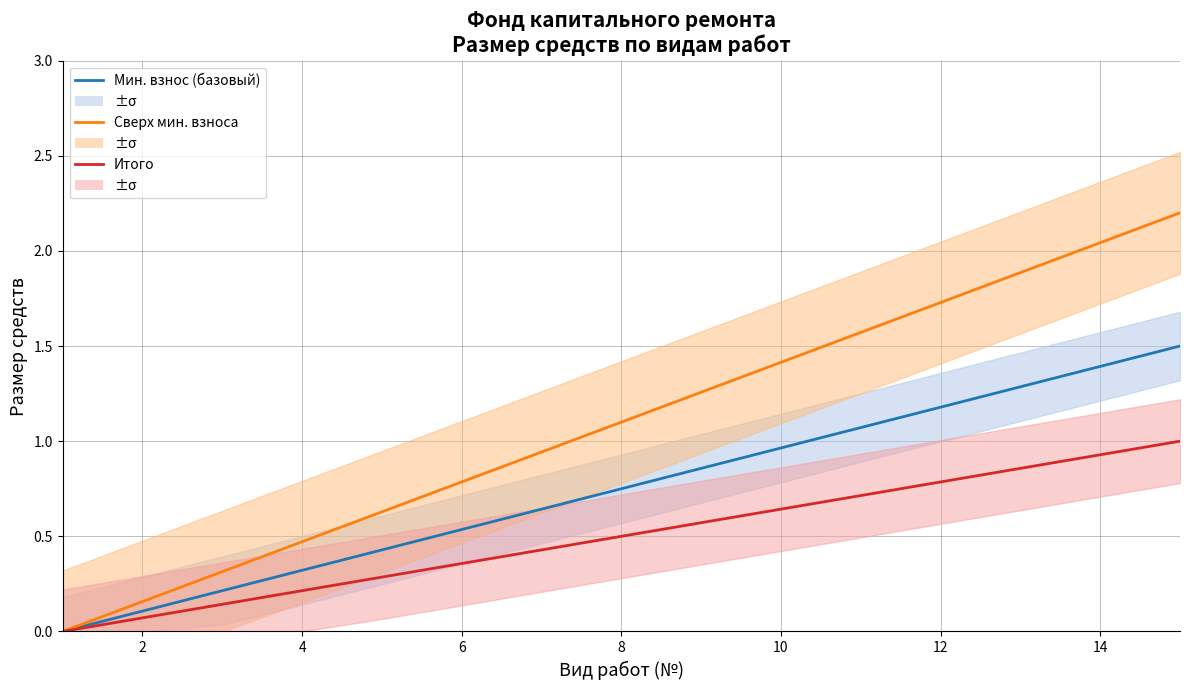

How many lines are shown in the chart?

3